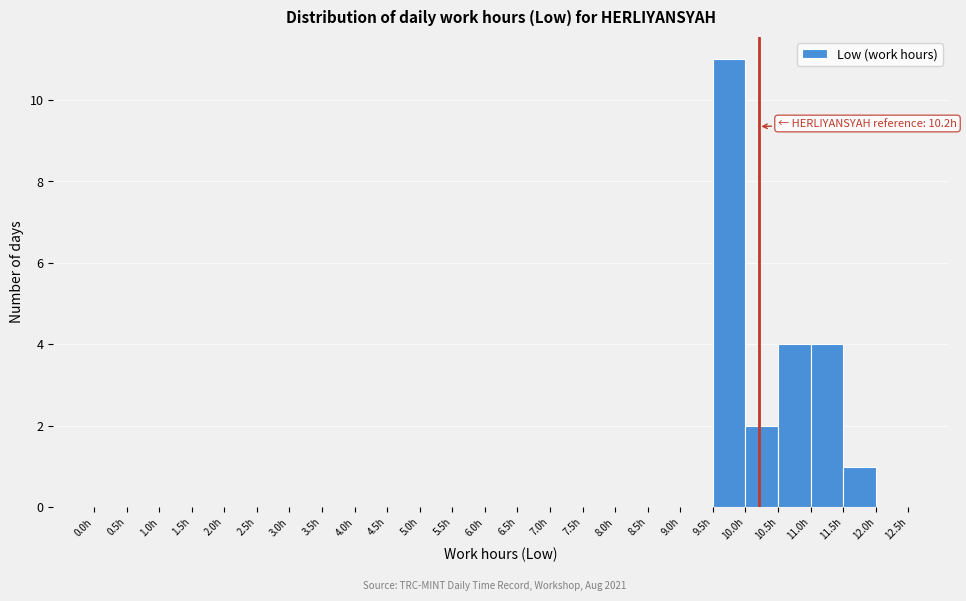

Over which range of the x-axis is the bar tallest?

9.5 to 10.0